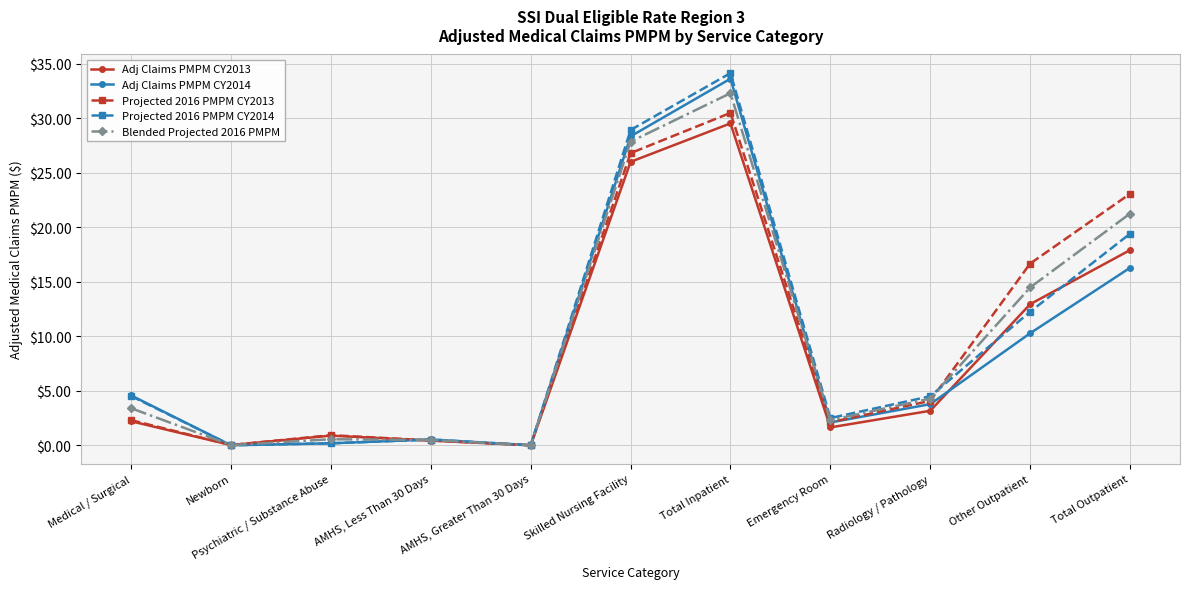

Which series has the widest spread of values?

Projected 2016 PMPM CY2014